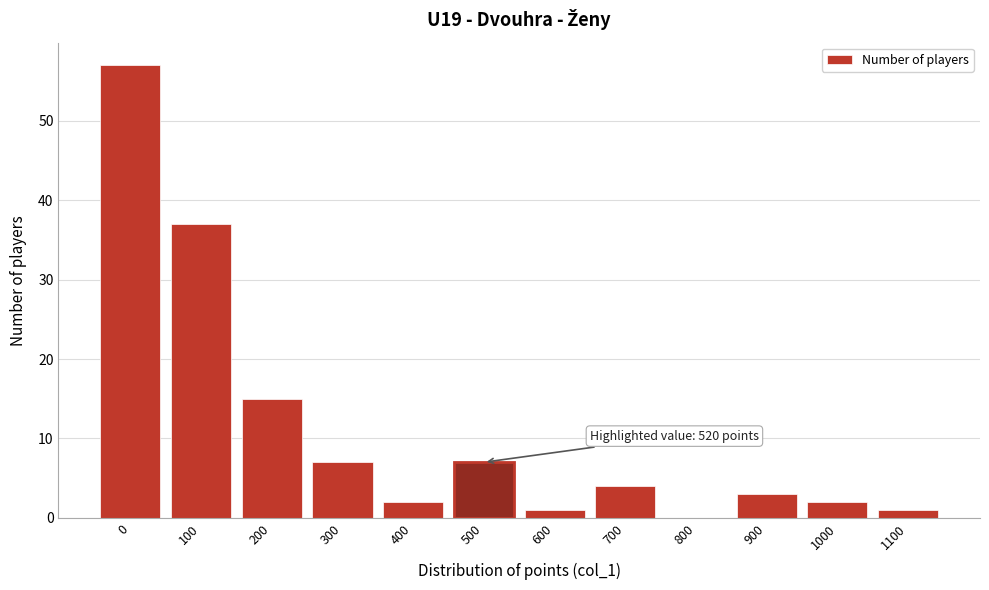

Reading left to right, list all the values displayed in this chart.

0=57	100=37	200=15	300=7	400=2	500=7	600=1	700=4	800=0	900=3	1000=2	1100=1